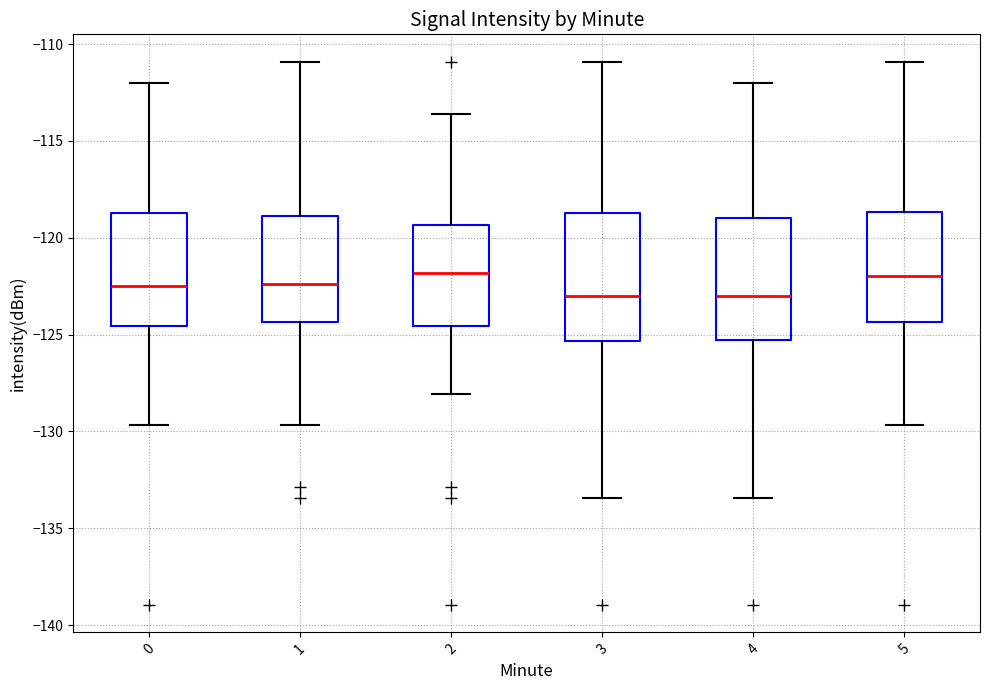

Reading left to right, transcribe this box plot: for each box, give where its median line is, the range the box spans, and where its two whiskers end, as read against the y-axis. The values are not printed on the chart, so give them approximately, as read against the axis.

0: median -122.5, box -124.5 to -118.5, whiskers -129.5 to -112.0
1: median -122.5, box -124.5 to -119.0, whiskers -129.5 to -111.0
2: median -122.0, box -124.5 to -119.5, whiskers -128.0 to -113.5
3: median -123.0, box -125.5 to -118.5, whiskers -133.5 to -111.0
4: median -123.0, box -125.5 to -119.0, whiskers -133.5 to -112.0
5: median -122.0, box -124.5 to -118.5, whiskers -129.5 to -111.0